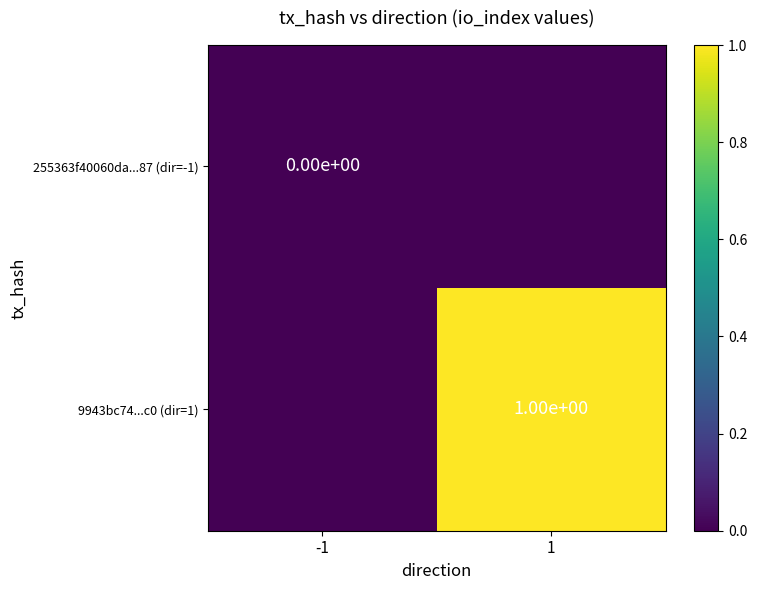

Is it true that 9943bc74...c0 (dir=1) equals 2 at 1?

False